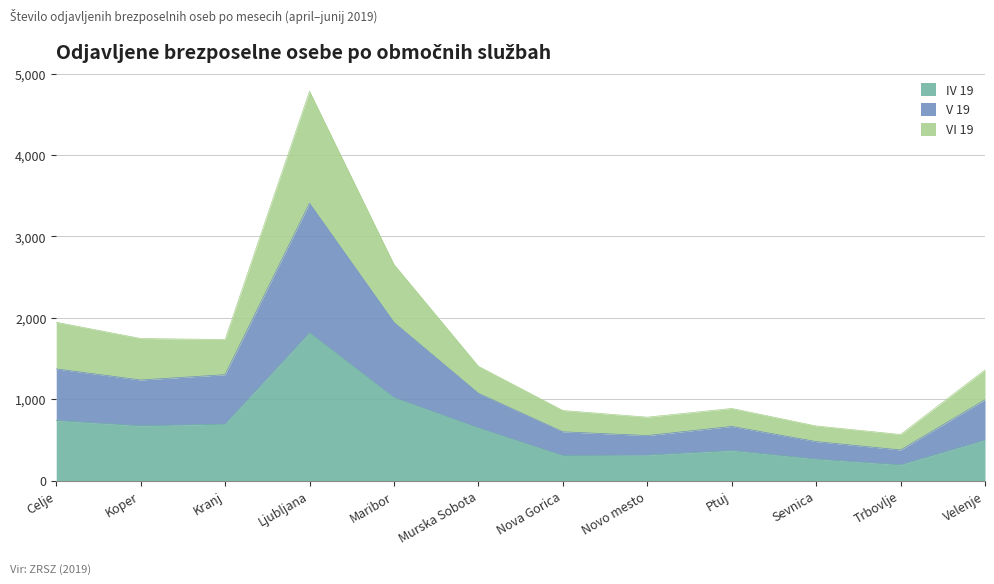

True or false: IV 19 has a value of 348 at Murska Sobota.

False